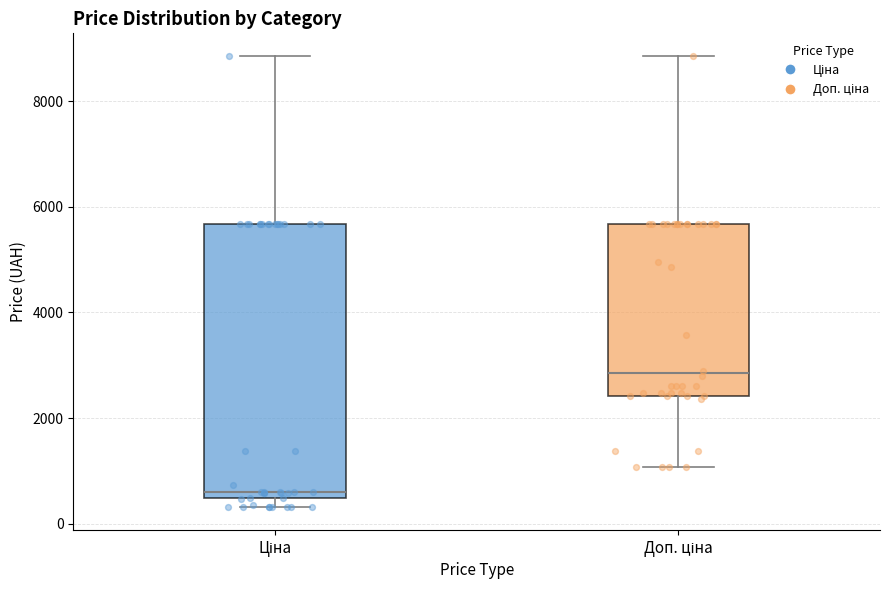

Which box has the lowest median line?

Ціна